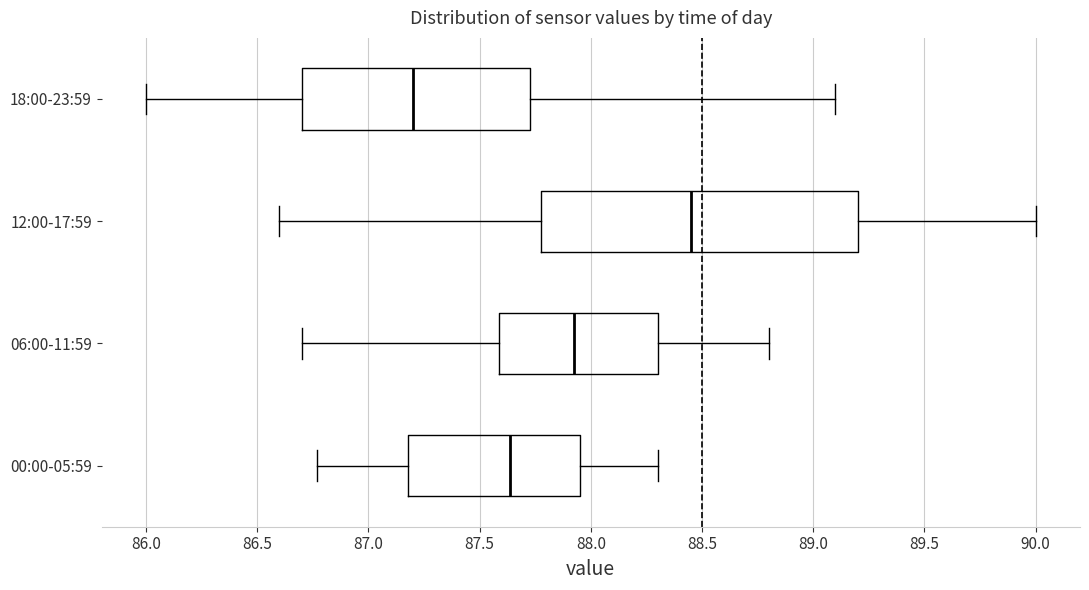

Which box's median line is the furthest to the left?

18:00-23:59